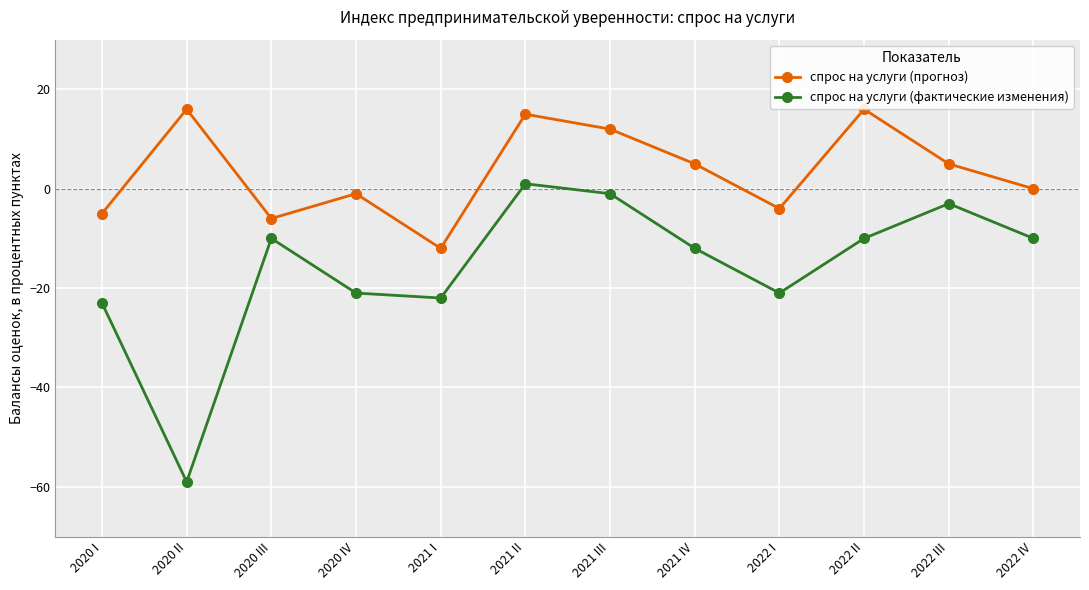

True or false: спрос на услуги (фактические изменения) and спрос на услуги (прогноз) cross at least once.

False